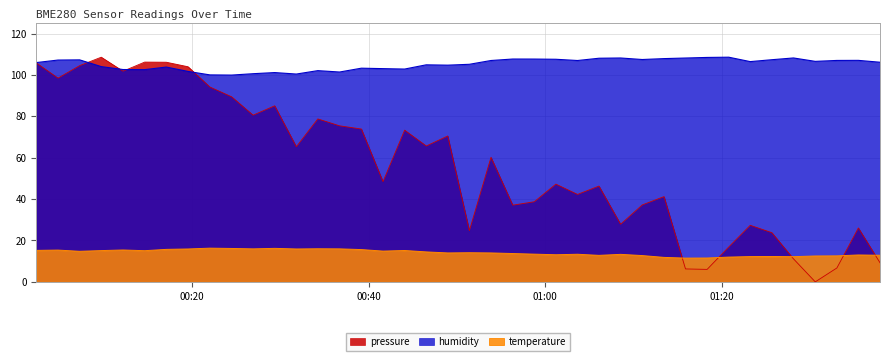

Which series has the largest range (max minus min)?

pressure